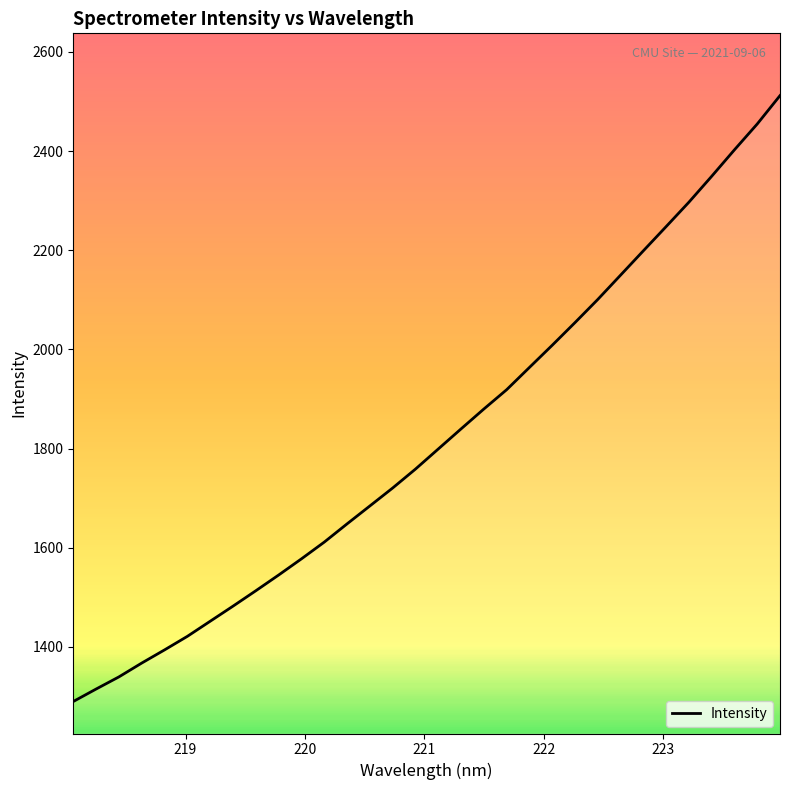

How many values are below 1799?

16